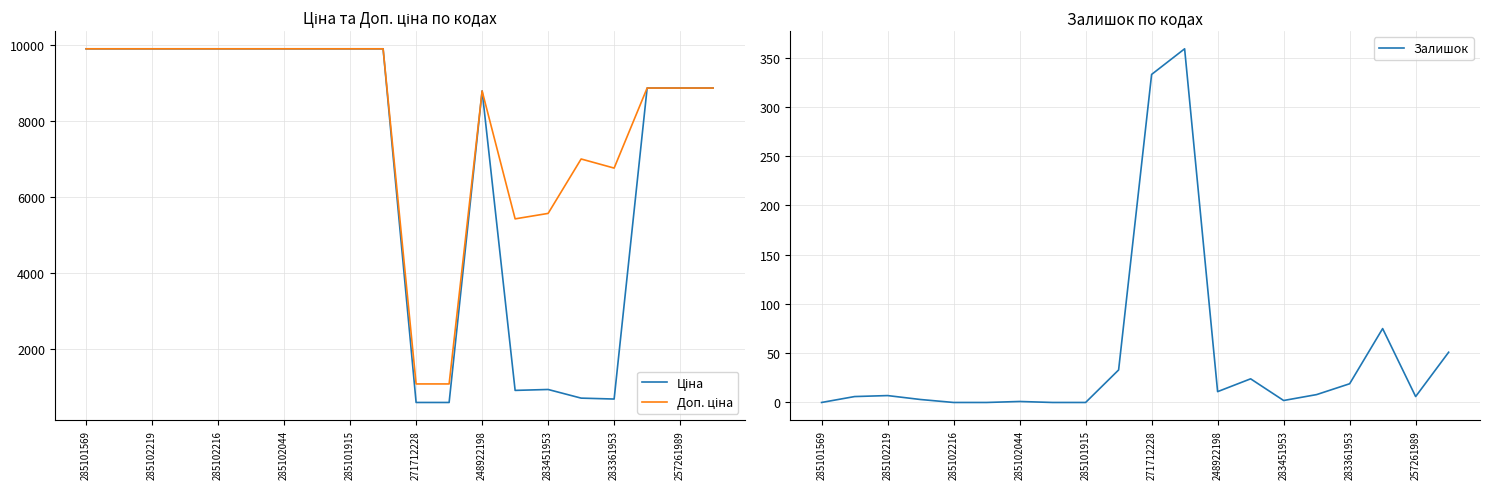

Does the chart have visible grid lines?

Yes